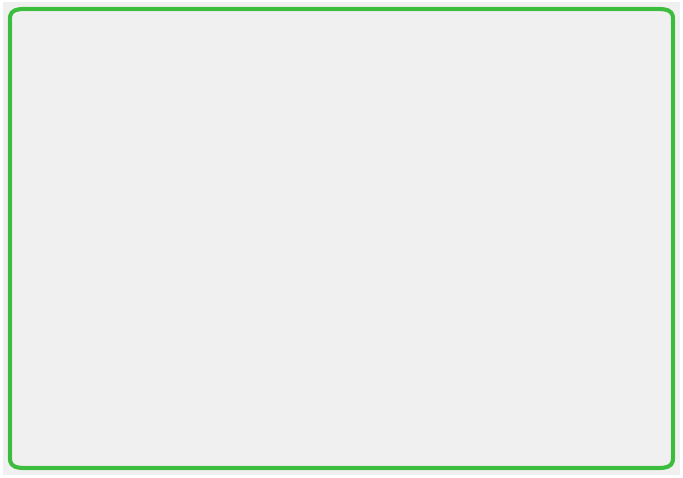

To the nearest percent, what is the average slice percentage?

50%